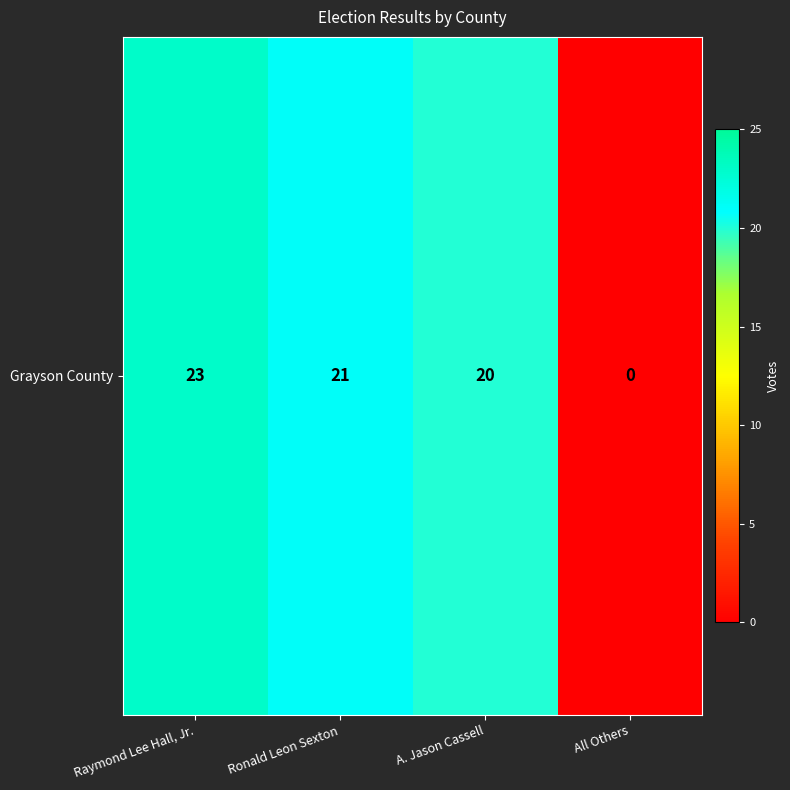

What is the difference between the maximum and minimum values?

23